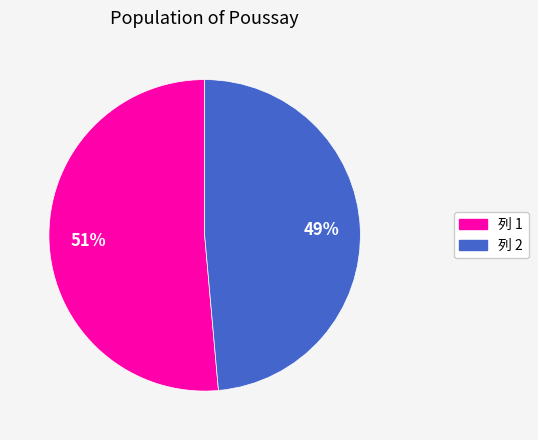

Is it true that 列 1 is 51% of the pie?

True